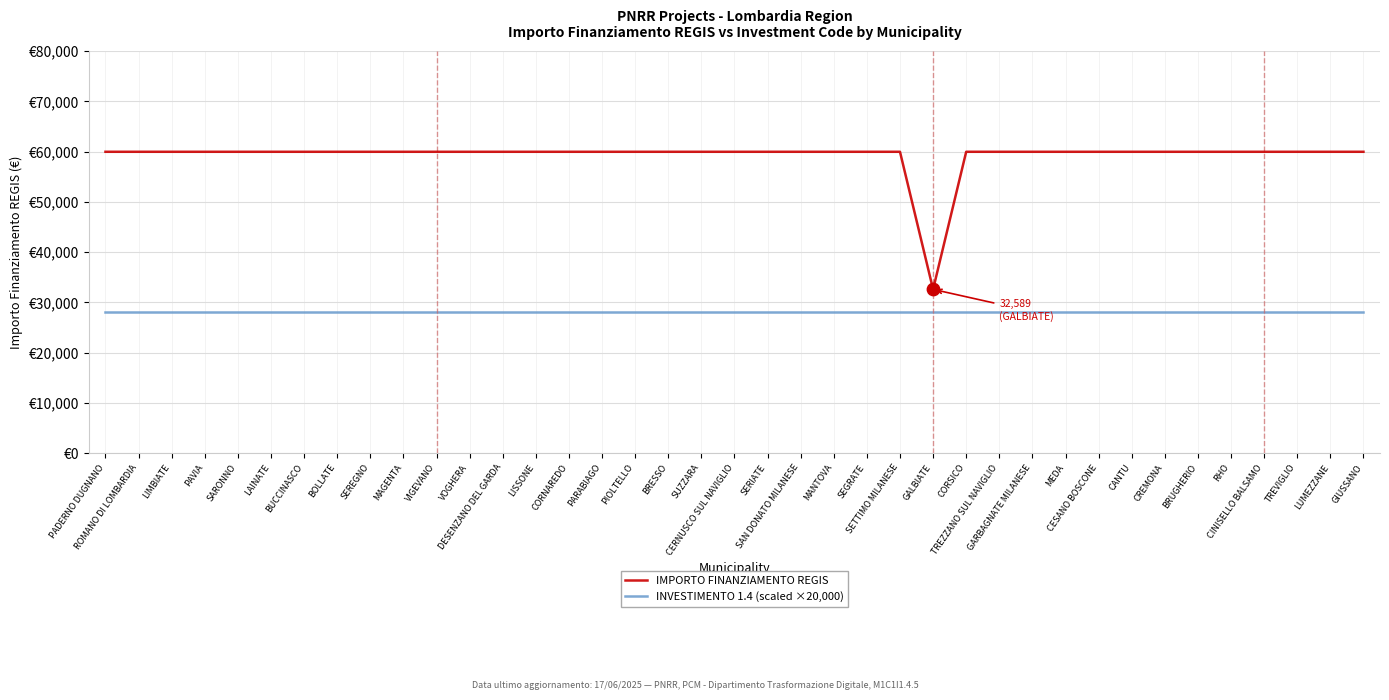

At which category is the sum across all series the highest?

PADERNO DUGNANO